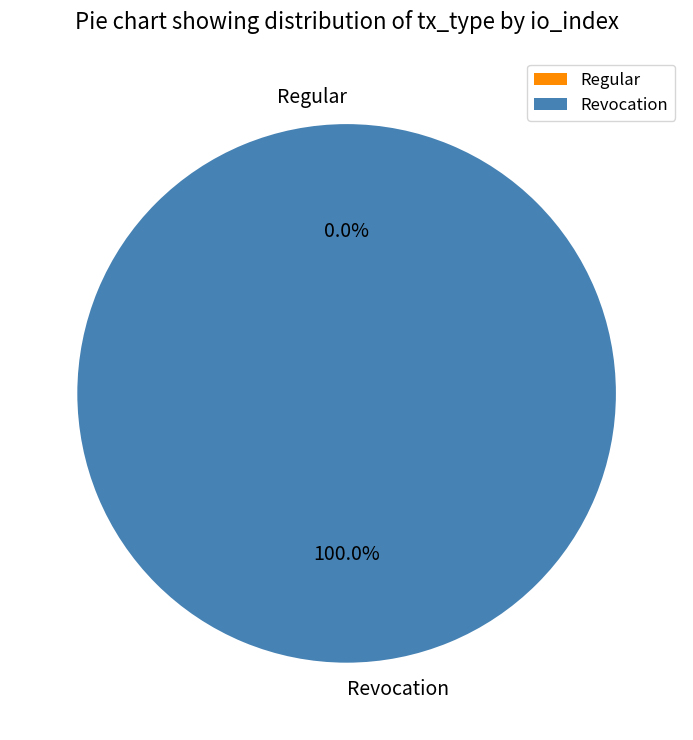

To the nearest percent, what is the difference between the largest and smallest slice percentages?

100%